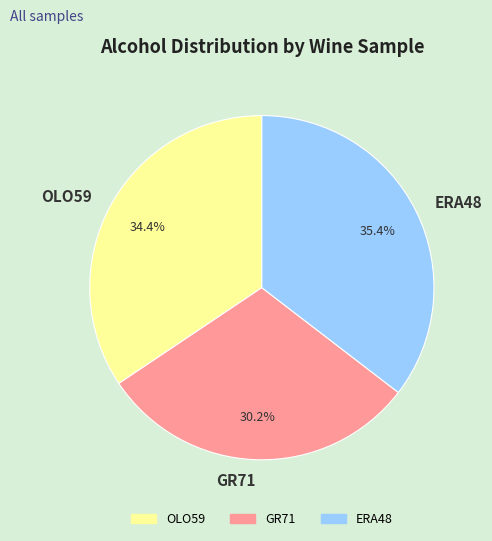

How many slices are in this pie chart?

3